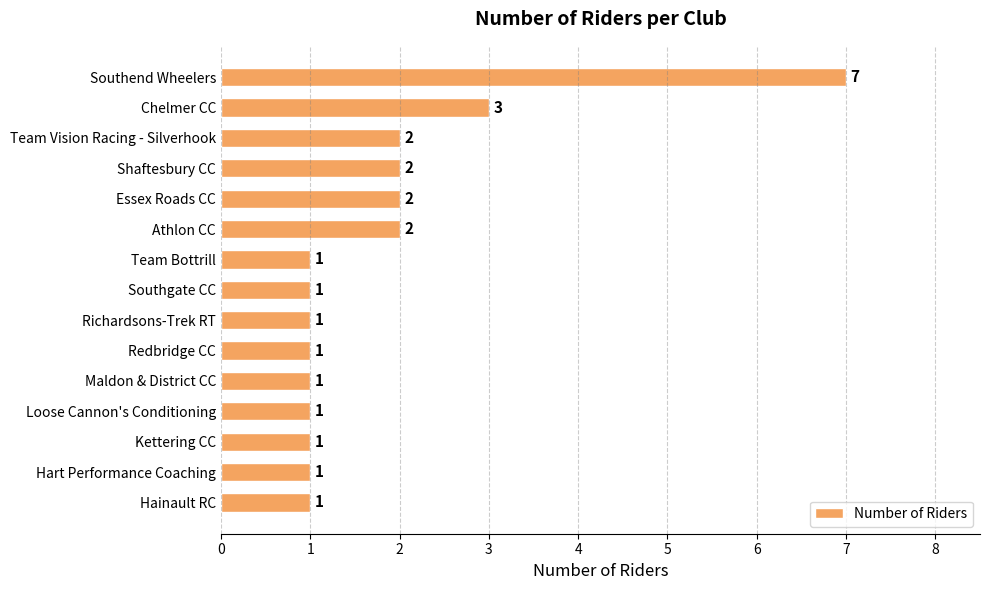

The value at Kettering CC is 1. True or false?

True